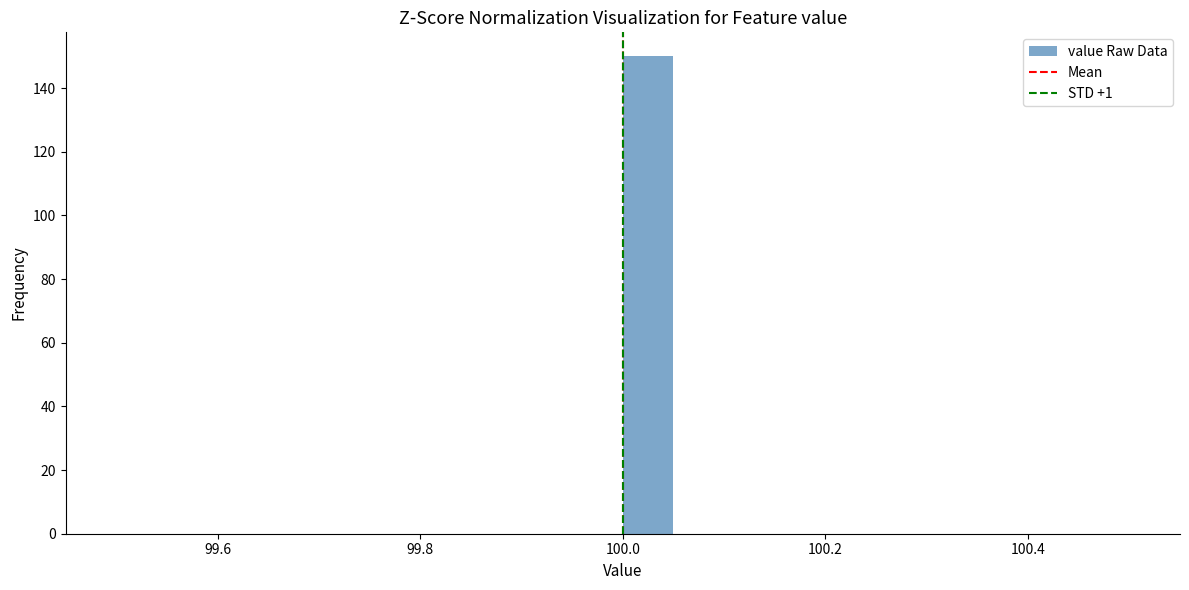

Read against the x-axis, roughly where is the centre of the tallest bar?

100.02